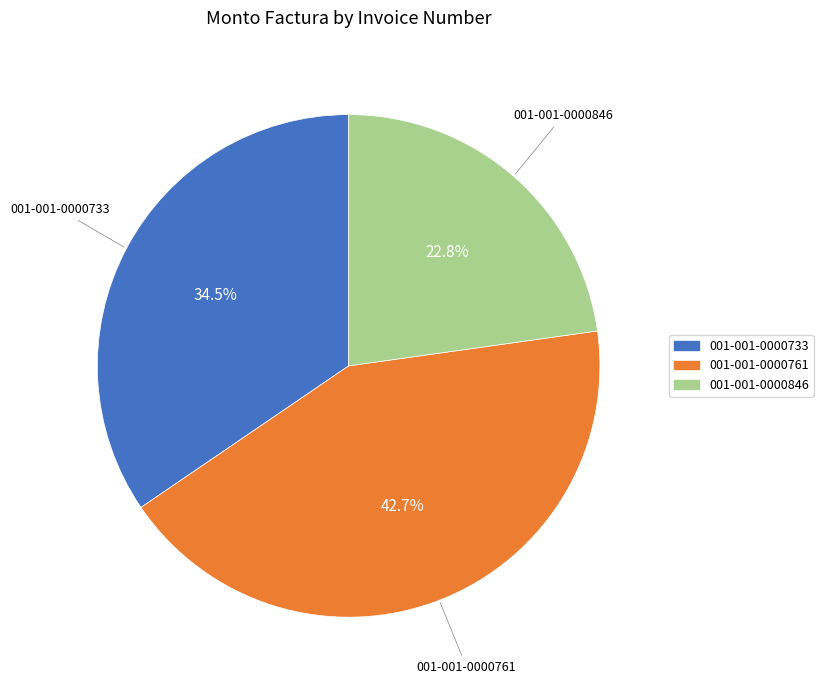

To the nearest percent, what portion does 001-001-0000761 represent?

43%